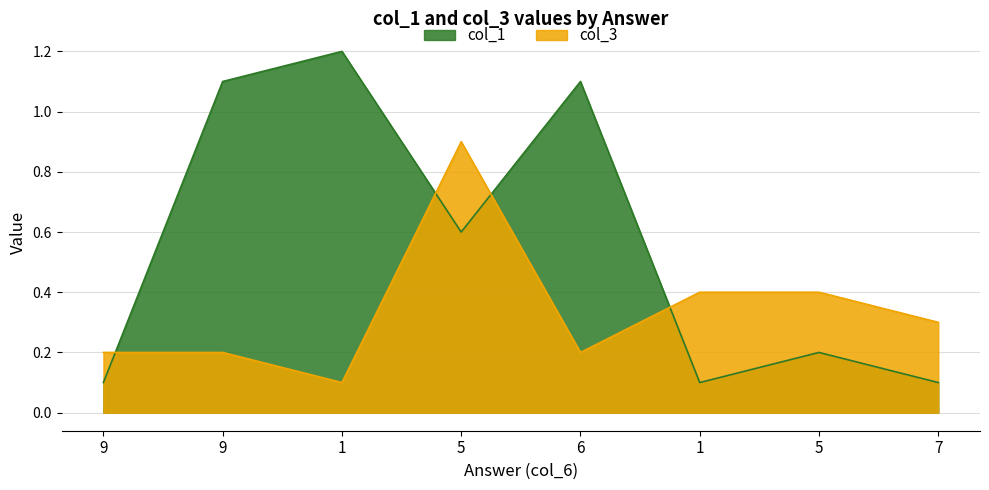

At which label does col_3 reach its peak?

5